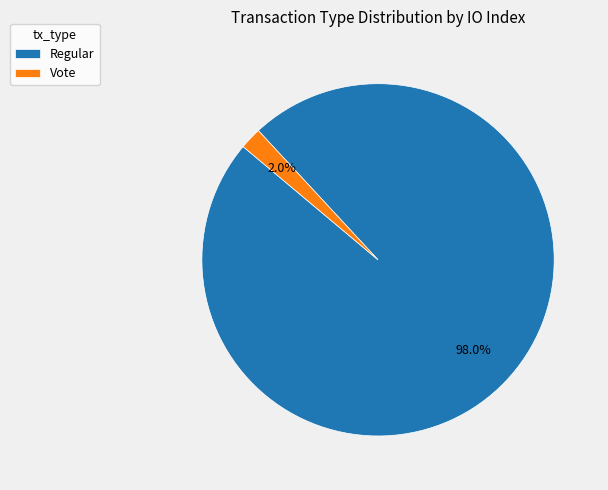

What is the smallest slice in the pie chart?

Vote